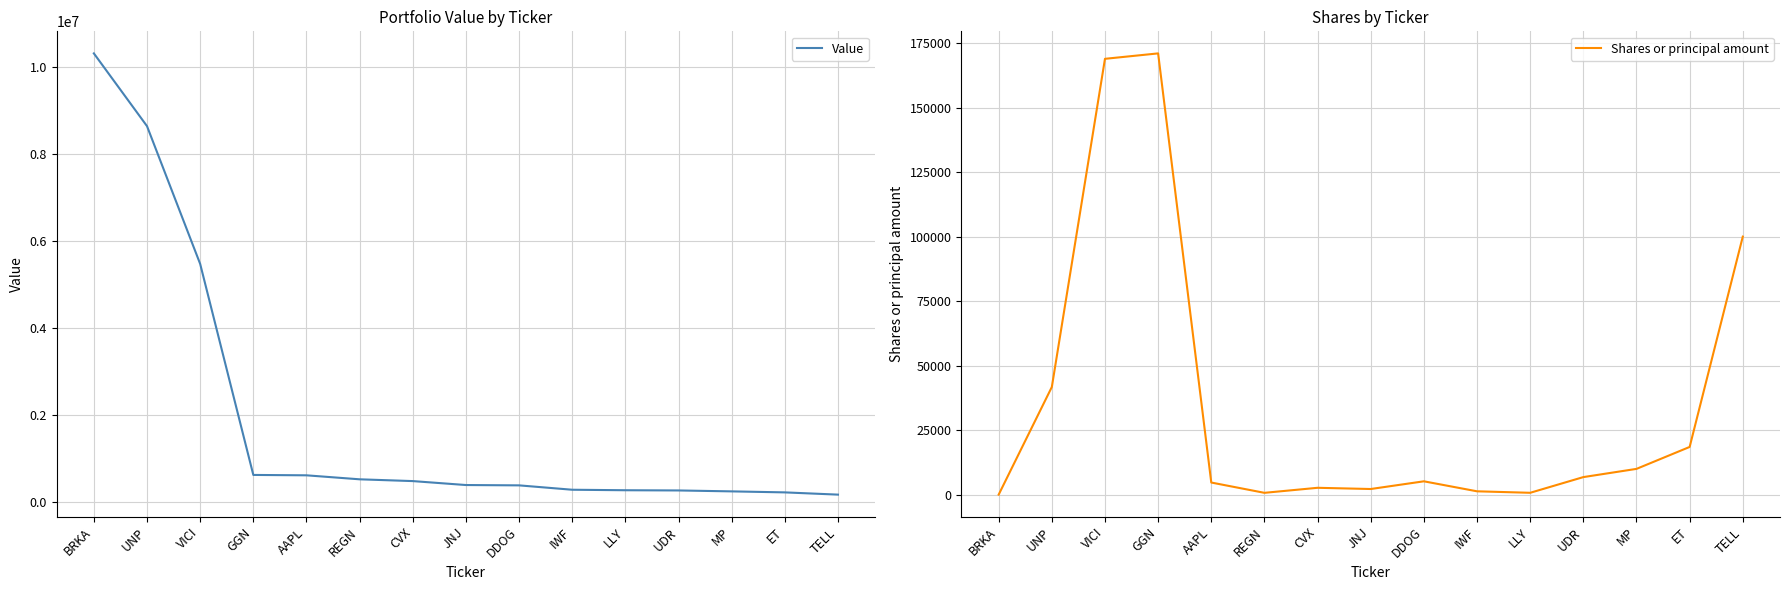

How many data points does each series have?

15